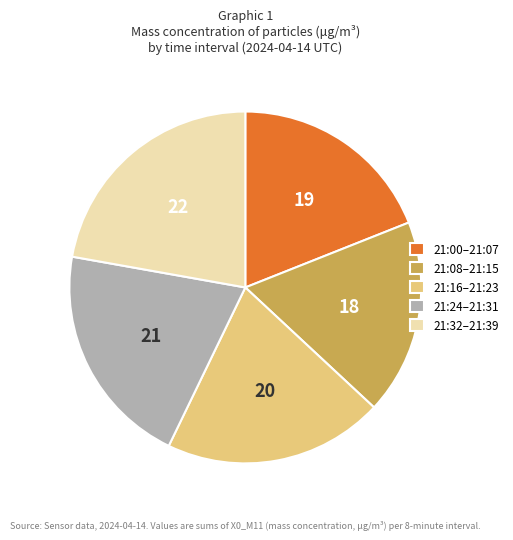

Approximately how many times larger is the value at 21:08–21:15 compared to 21:00–21:07?

0.9